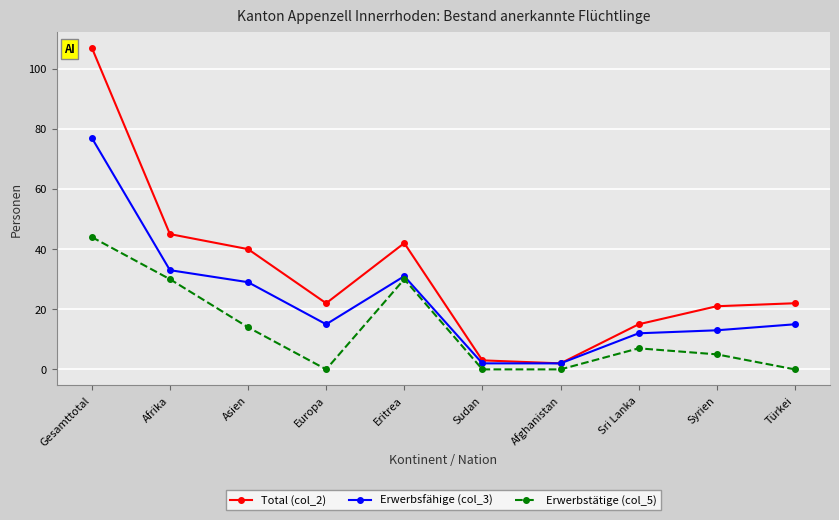

How many data points in Erwerbstätige (col_5) are less than 7?

5